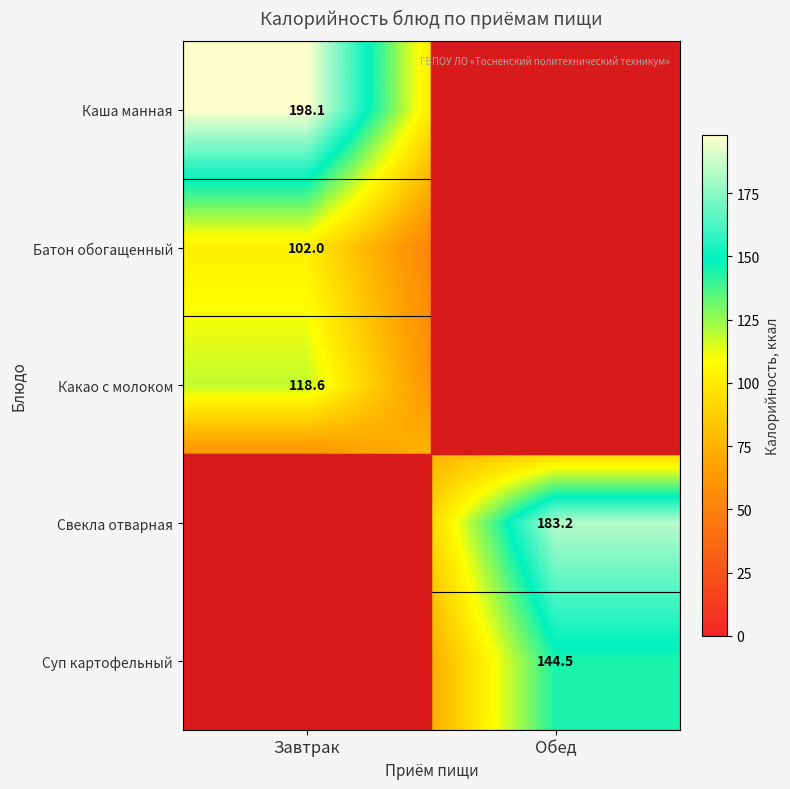

Is the value of Какао с молоком at Завтрак greater than the value of Суп картофельный at Обед?

No